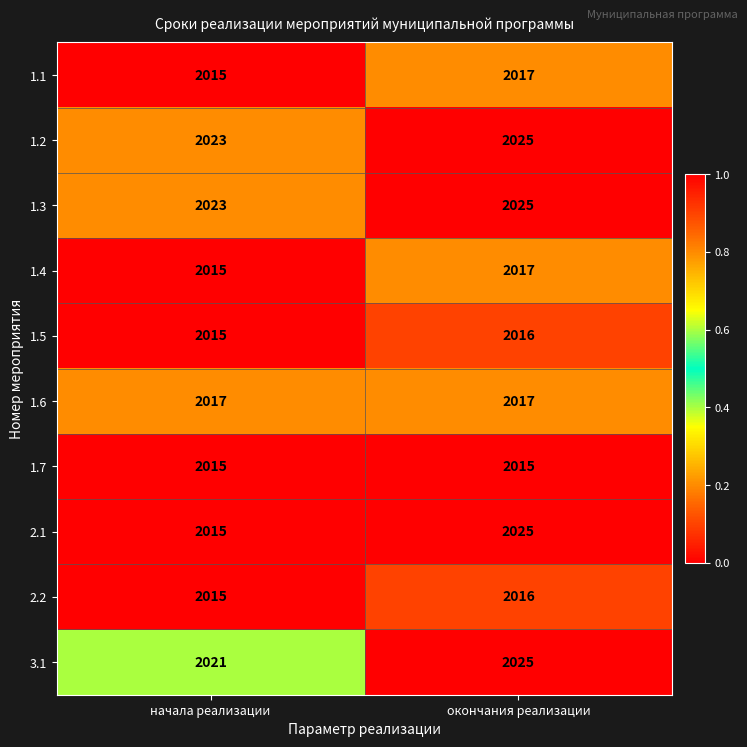

True or false: 2.2 has a value of 916 at начала реализации.

False